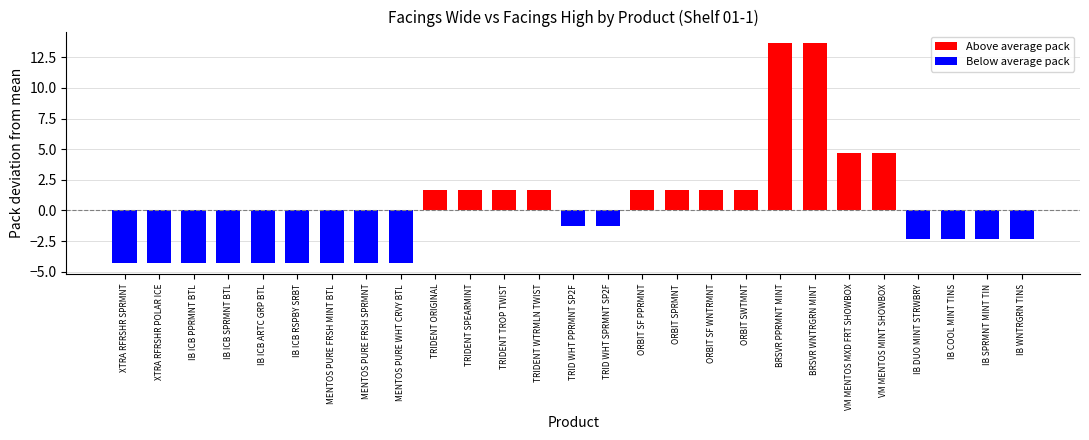

Is the value of facings_high at 24 greater than the value of pack at 12?

No